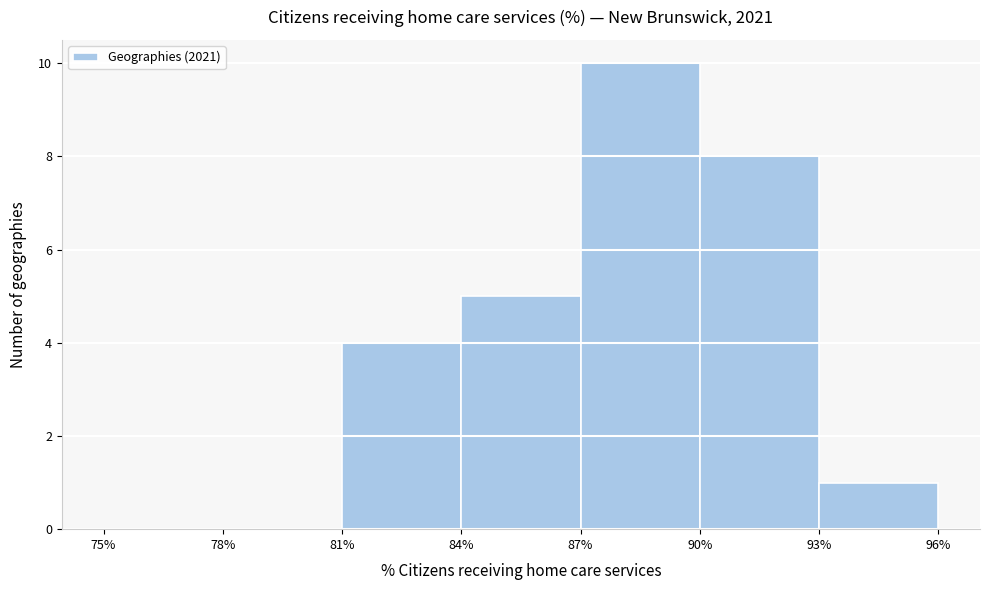

Reading left to right, transcribe this chart: for each bar, give the range it covers on the x-axis and its height. The values are not printed on the chart, so give them approximately, as read against the axis.

75% to 78%: 0
78% to 81%: 0
81% to 84%: 4
84% to 87%: 5
87% to 90%: 10
90% to 93%: 8
93% to 96%: 1